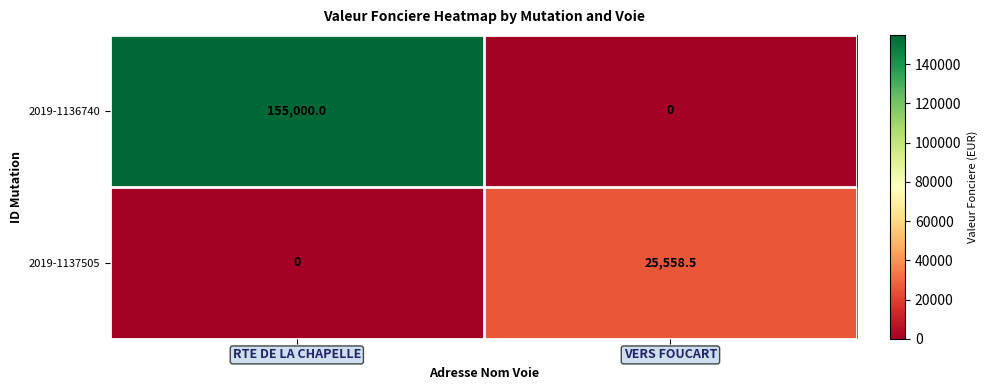

What is the sum of all 2019-1136740 values?

155000.0